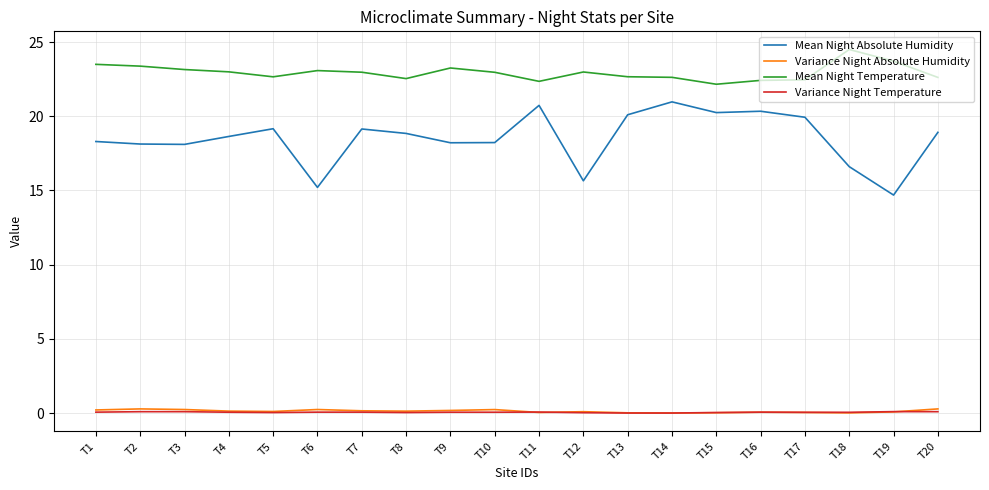

True or false: Variance Night Temperature and Mean Night Absolute Humidity intersect in this chart.

False